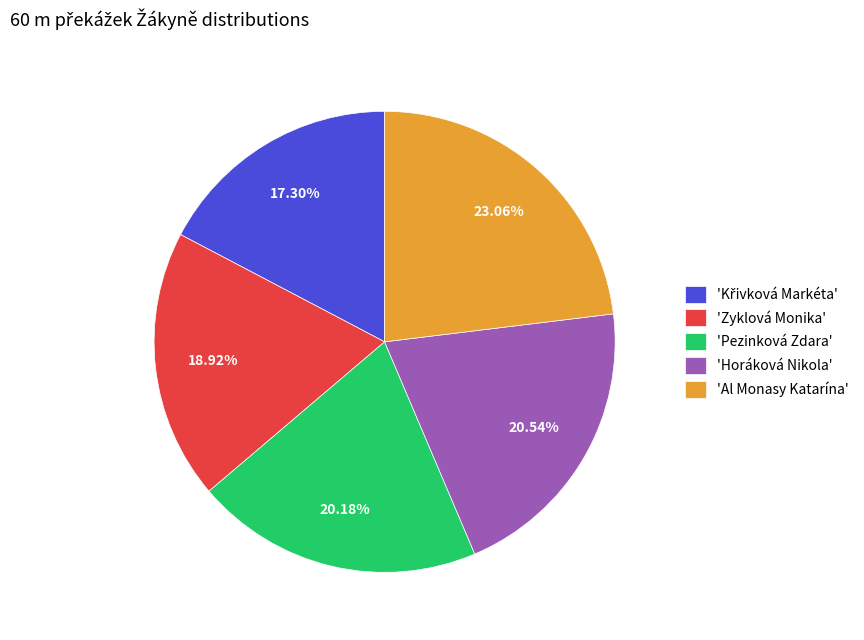

Is there a majority slice in this chart?

No